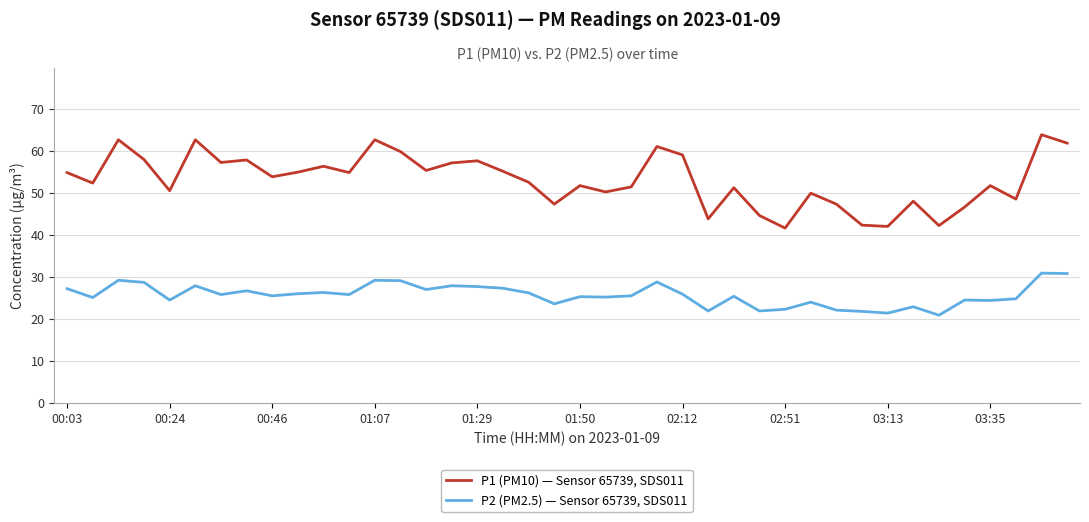

What is the greatest value displayed?

63.8